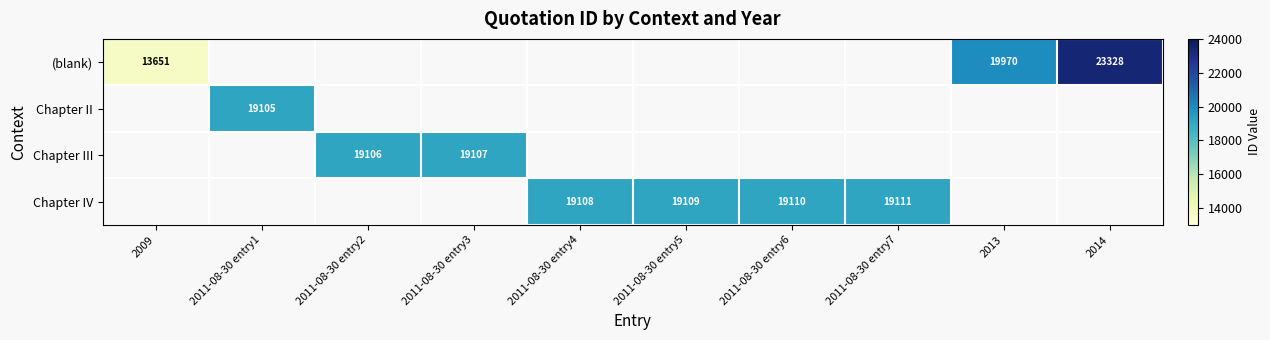

True or false: Chapter IV has a value of 10794.8 at 2011-08-30 entry7.

False